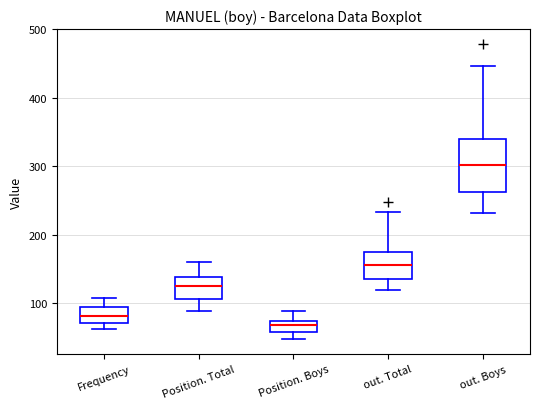

Which box's median line is the lowest?

Position. Boys